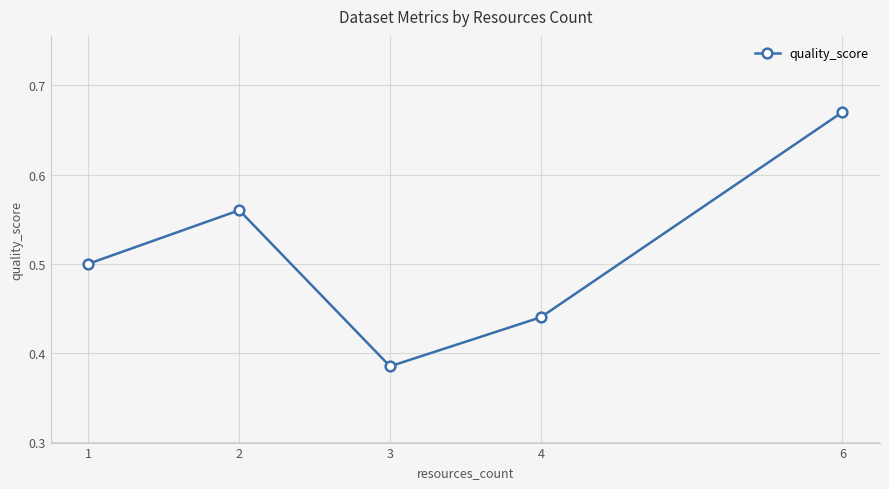

Count the number of data series in this chart.

1